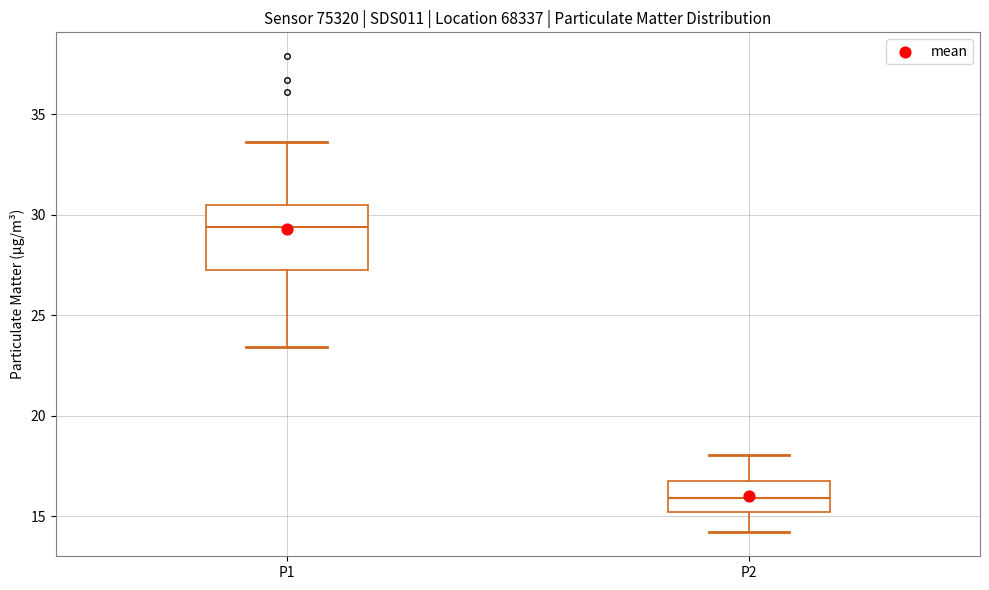

Reading left to right, read every box against the y-axis: the position of its median line, the range the box covers, and the ends of its whiskers. The values are not printed on the chart, so give them approximately, as read against the axis.

P1: median 29.5, box 27.0 to 30.5, whiskers 23.5 to 33.5
P2: median 16.0, box 15.0 to 17.0, whiskers 14.0 to 18.0